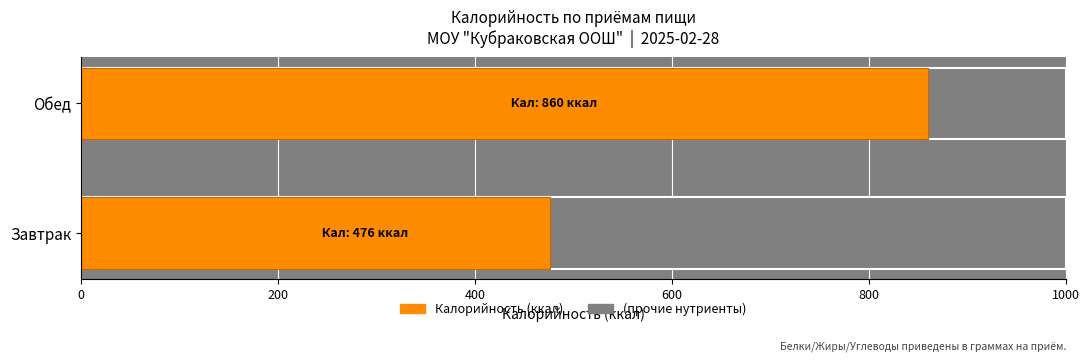

Which has a higher value, Завтрак or Обед?

Обед